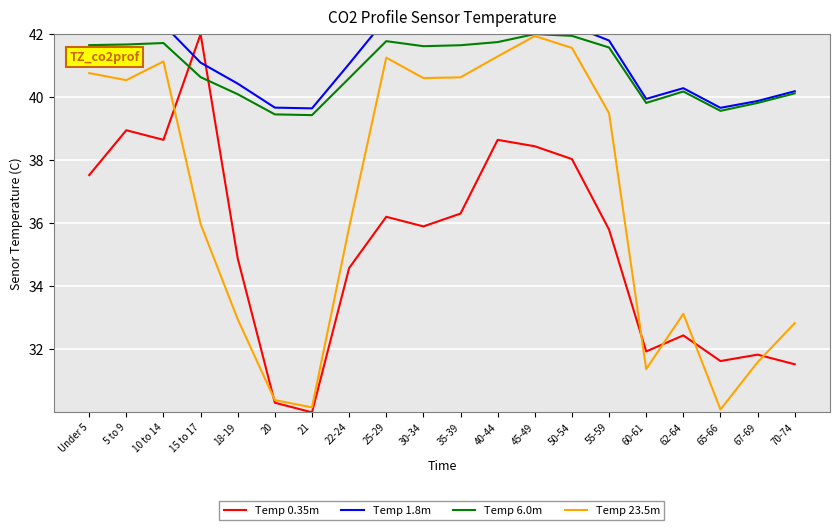

What is the maximum value shown in the chart?

42.5